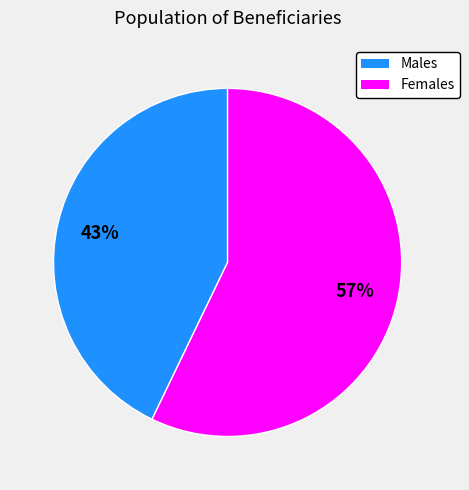

Is there any slice that represents more than half of the pie?

Yes